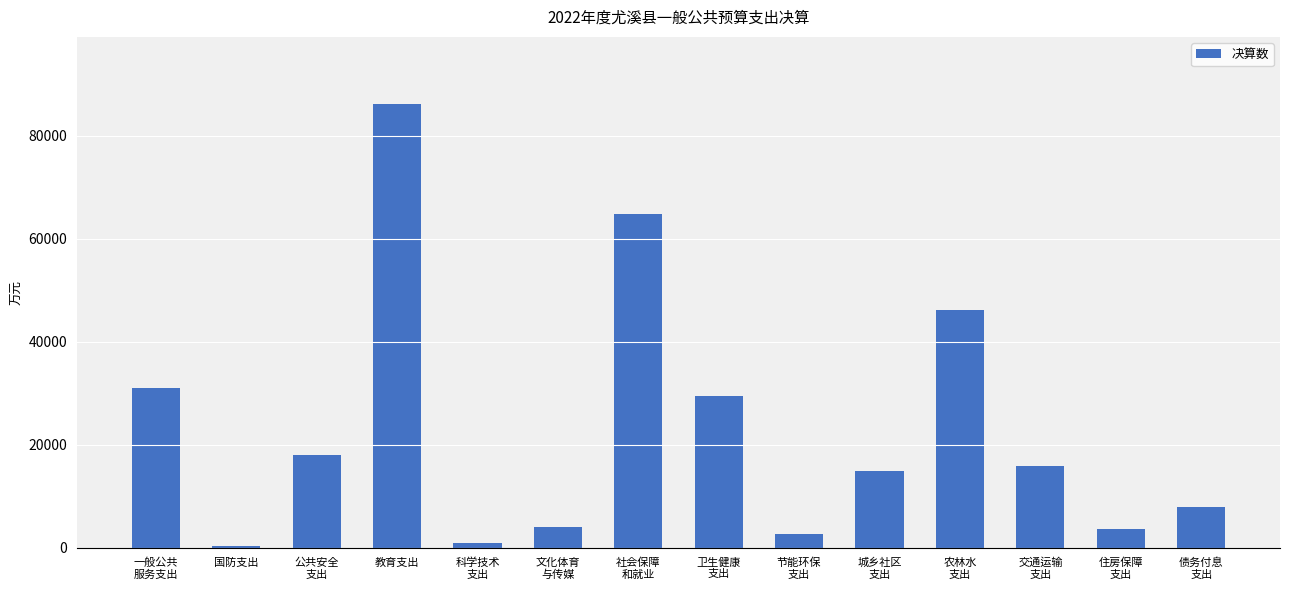

Which category has the highest value across all series?

教育支出